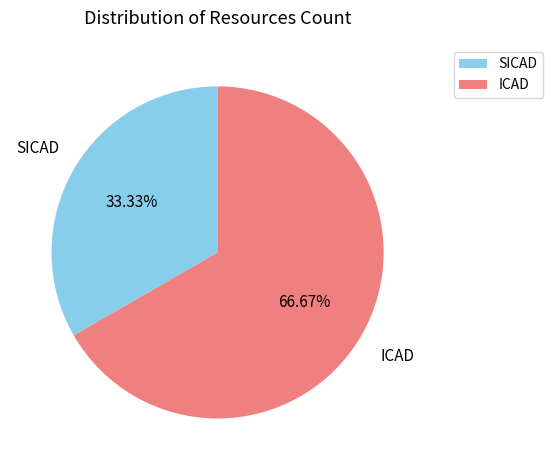

Is there any slice that represents more than half of the pie?

Yes